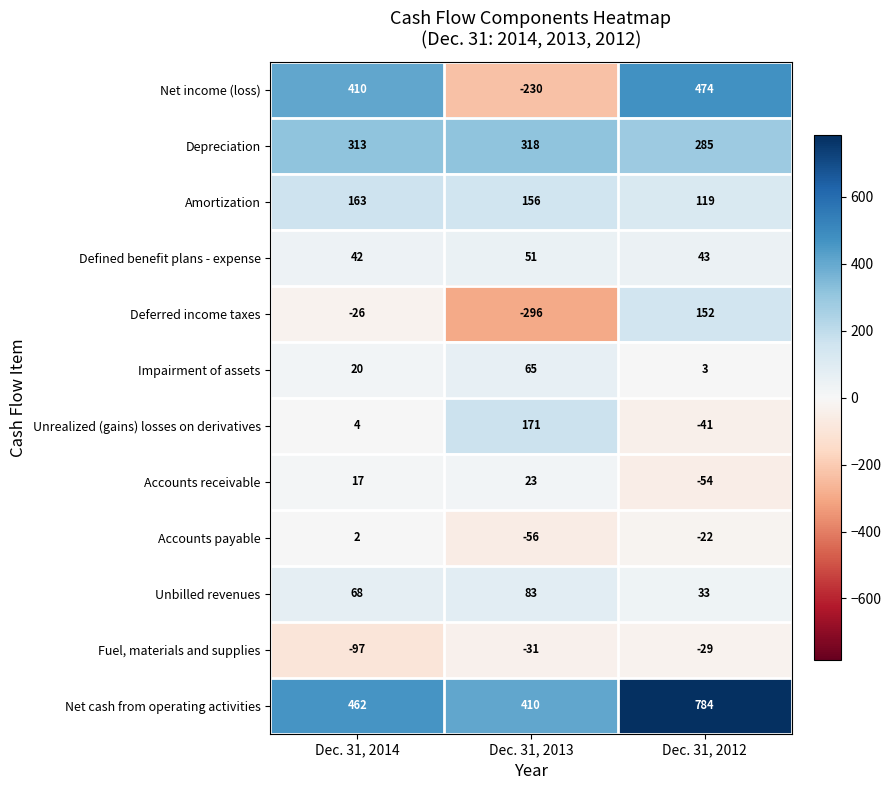

Which category has the lowest value in the Depreciation series?

Dec. 31, 2012